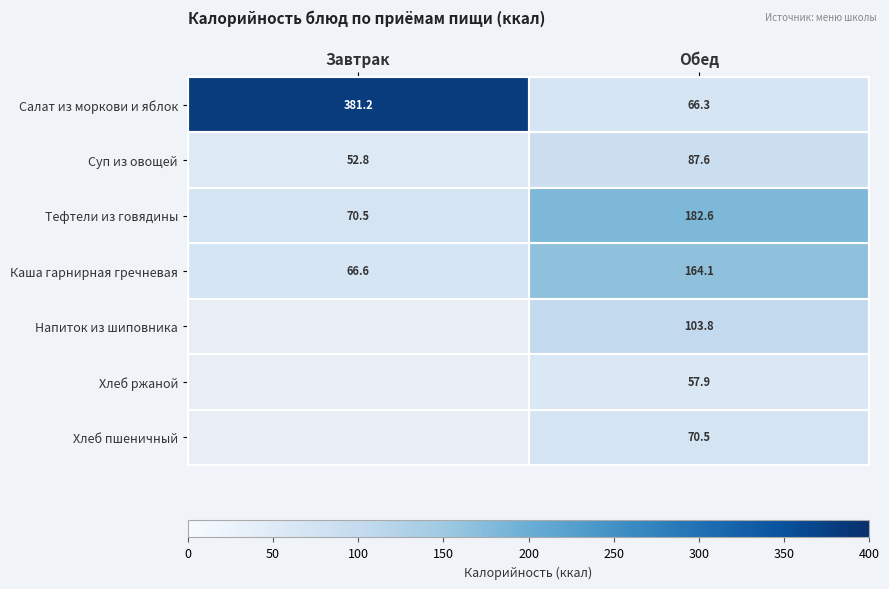

What is the total value across all series at Обед?

732.8